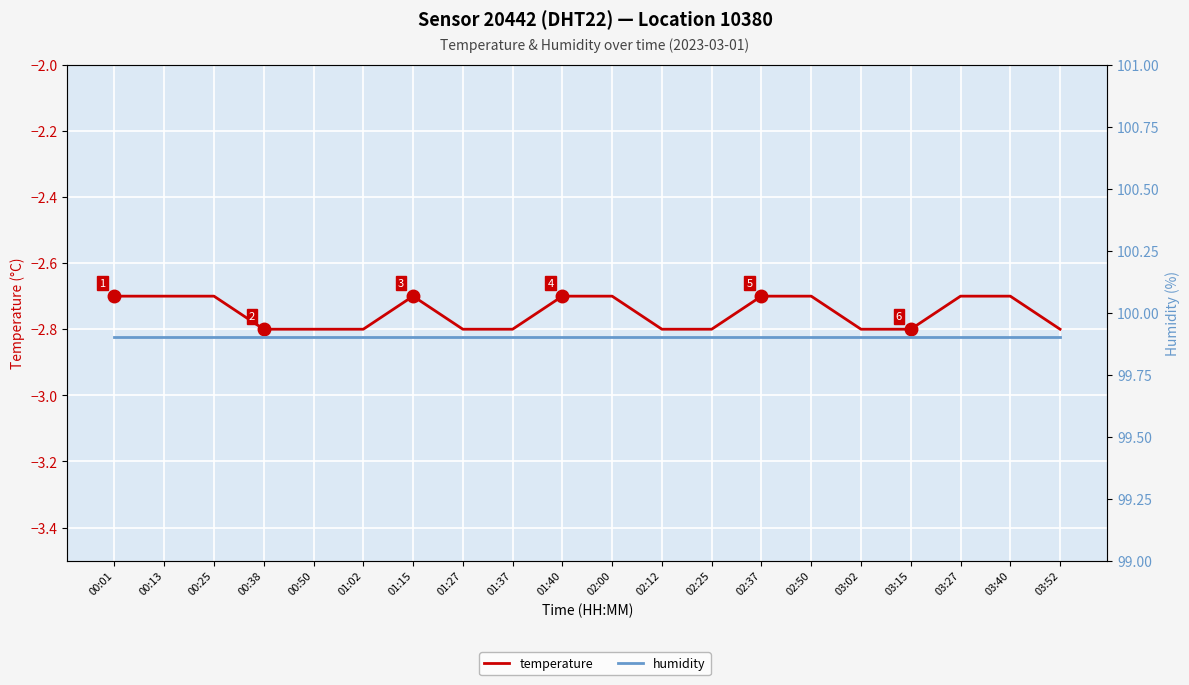

At how many categories does at least one series exceed 23?

20